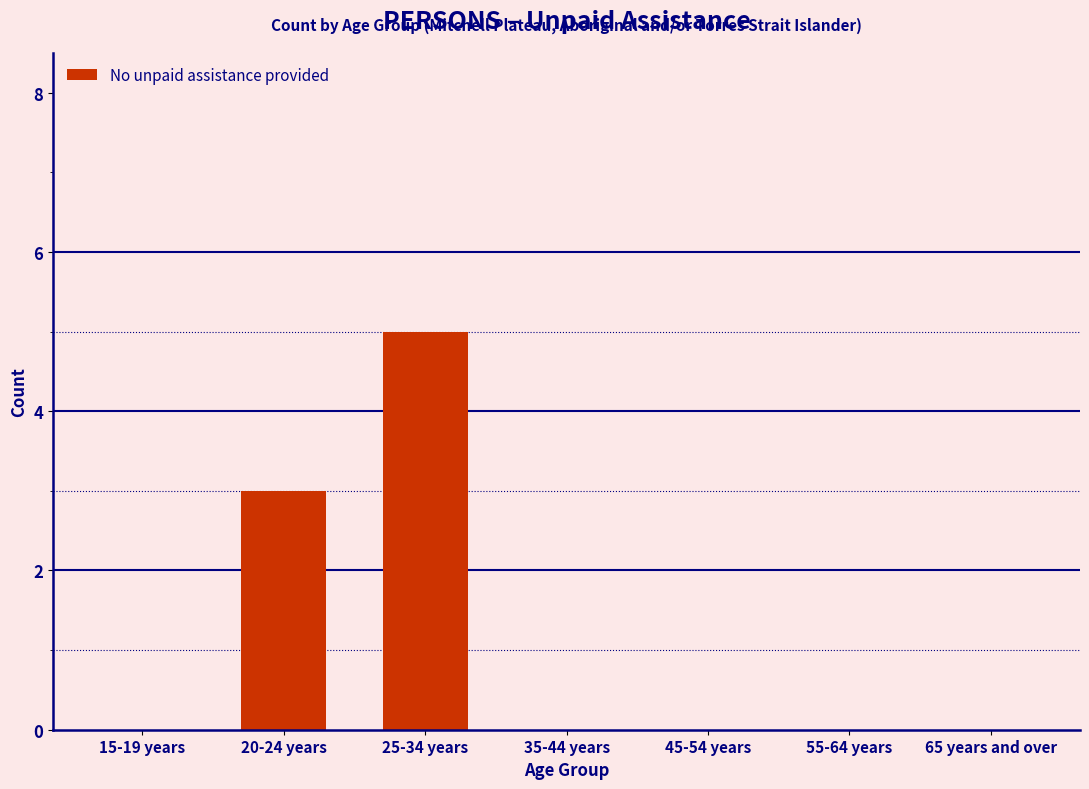

Reading right to left, transcribe all the data shown in this chart.

65 years and over=0	55-64 years=0	45-54 years=0	35-44 years=0	25-34 years=5	20-24 years=3	15-19 years=0